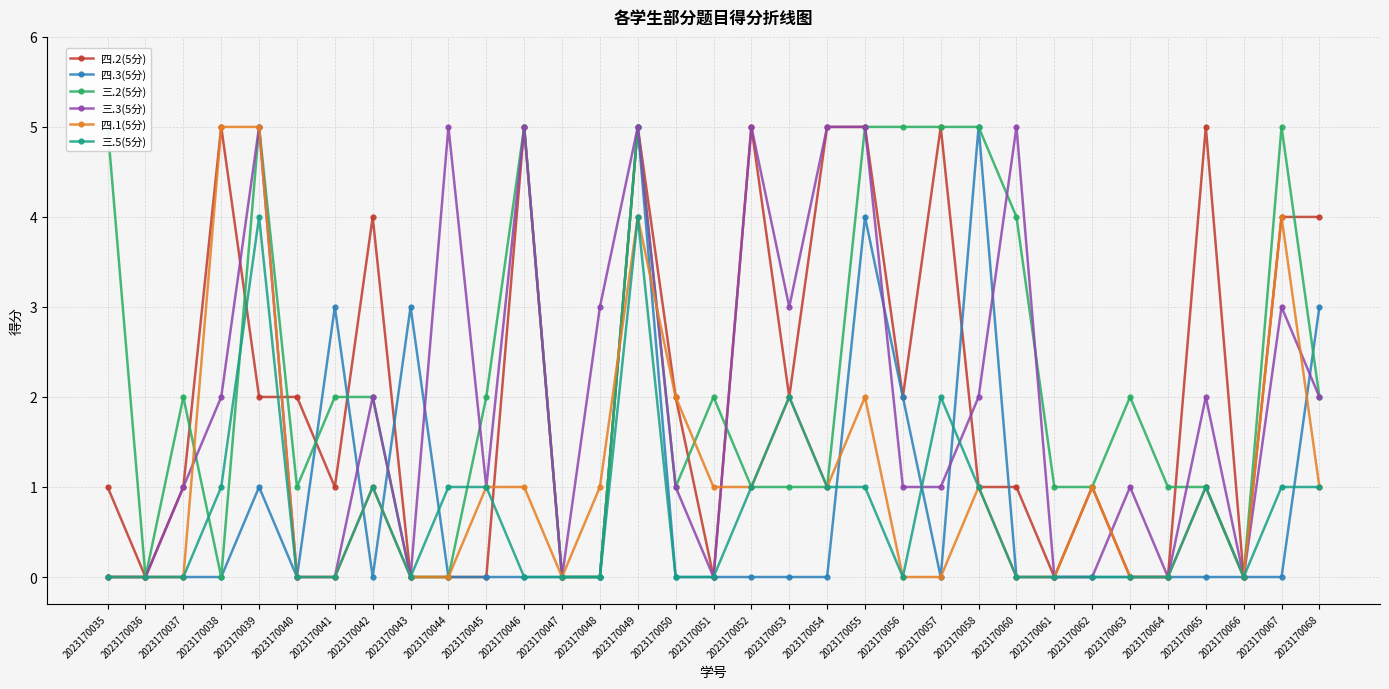

Which series has the largest range (max minus min)?

四.2(5分)